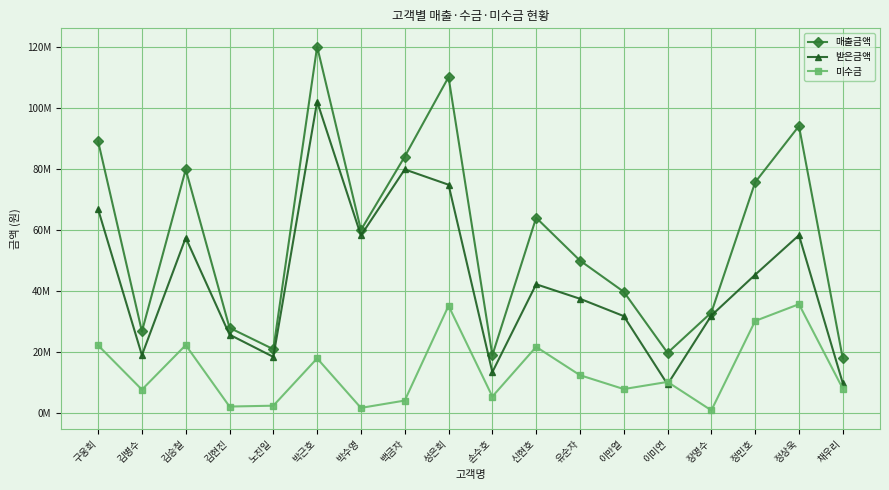

Between 손수호 and 정상욱, which series saw the biggest shift?

매출금액